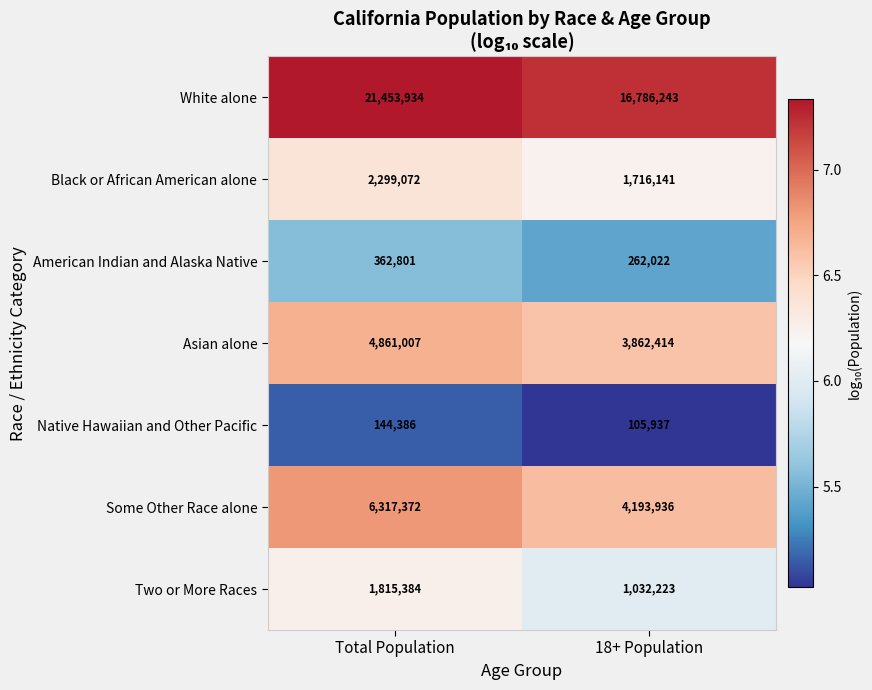

Which series has the largest total across all categories?

White alone